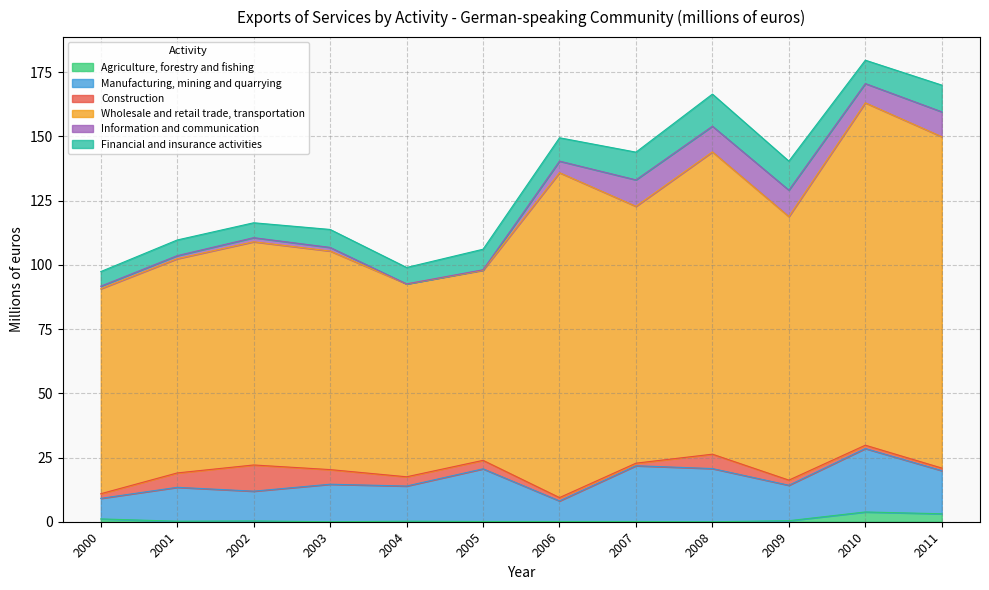

Is it true that Wholesale and retail trade, transportation equals 86.9 at 2002?

True